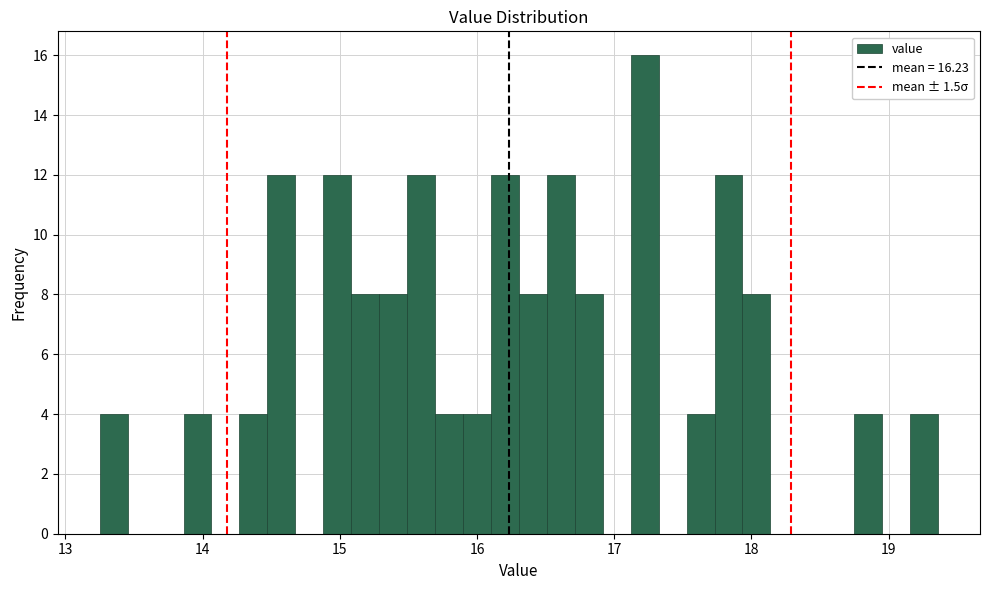

Read against the x-axis, roughly where is the centre of the tallest bar?

17.2